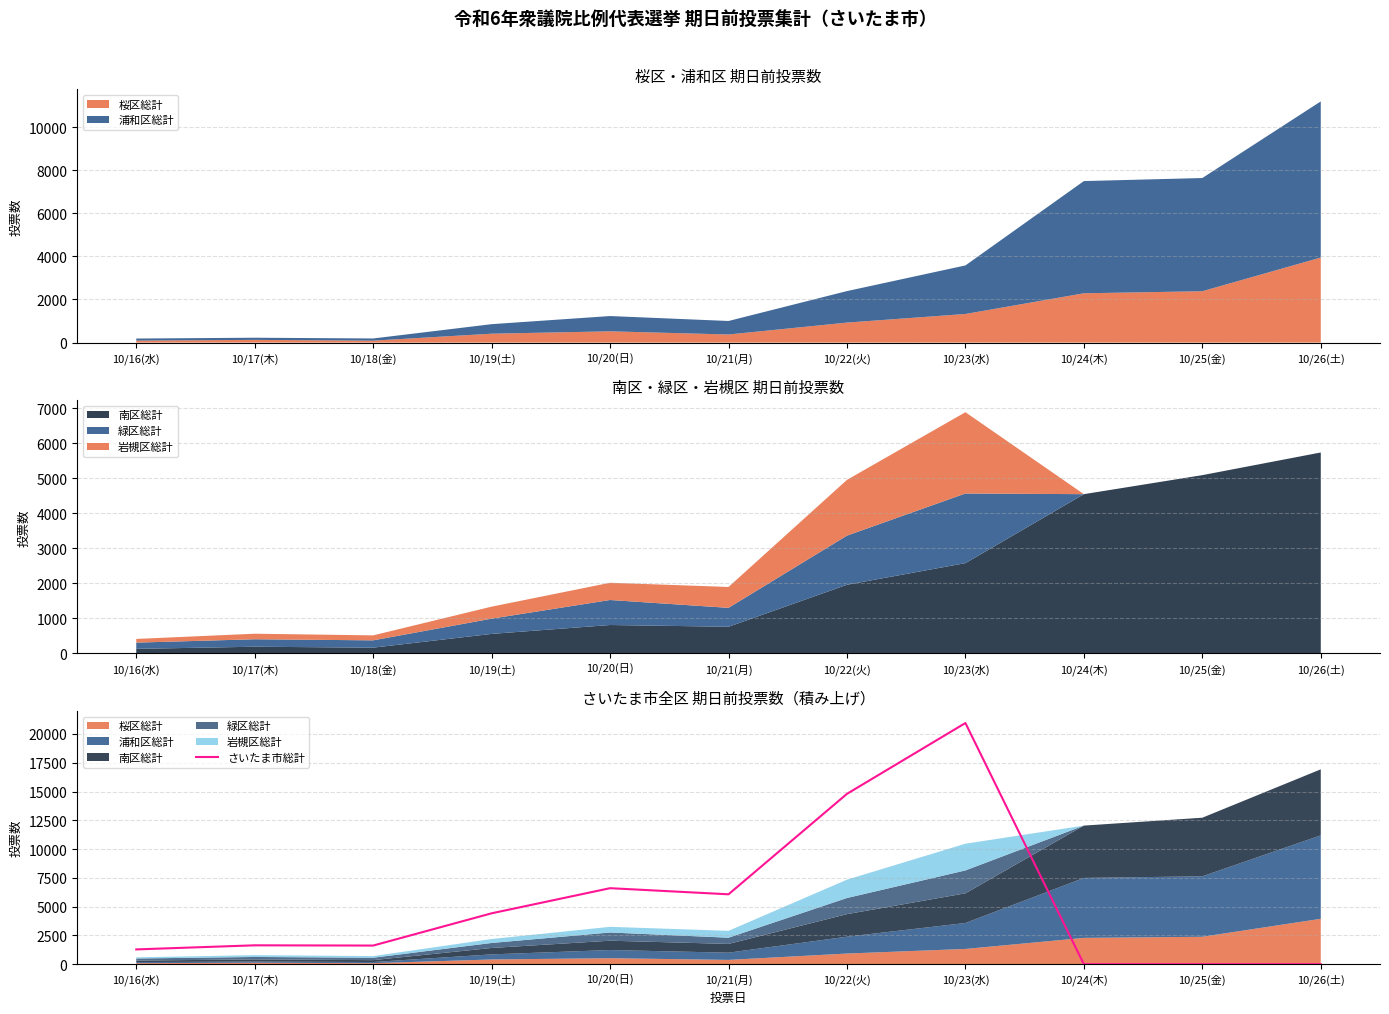

Where is the data nearest to the value 10476?

10/20(日)